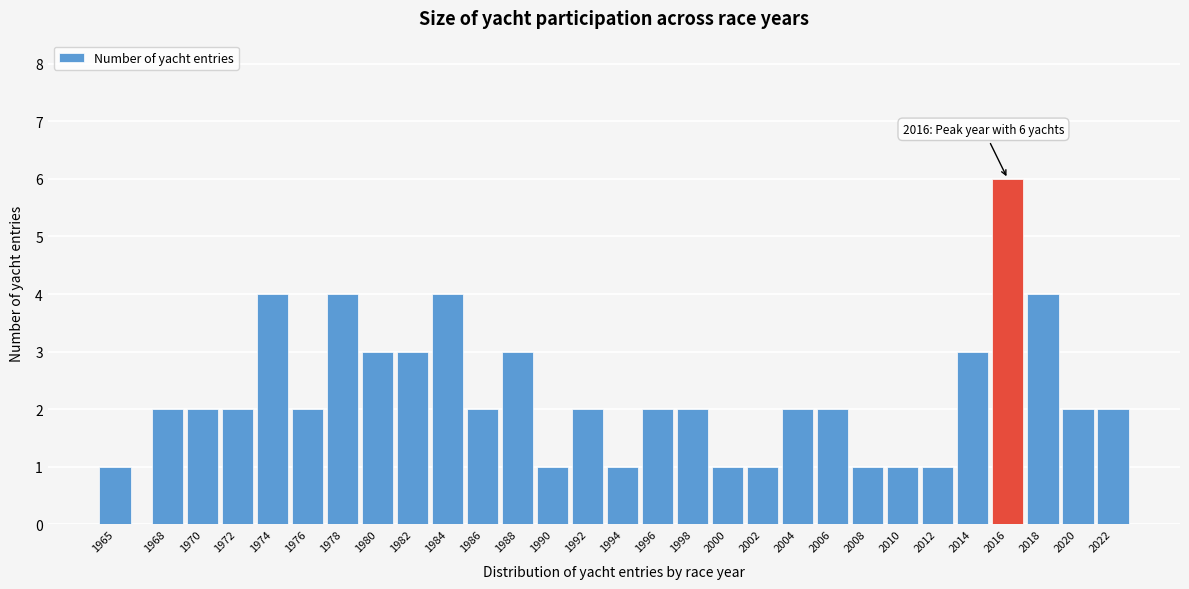

Reading right to left, transcribe all the data shown in this chart.

2	2	4	6	3	1	1	1	2	2	1	1	2	2	1	2	1	3	2	4	3	3	4	2	4	2	2	2	1